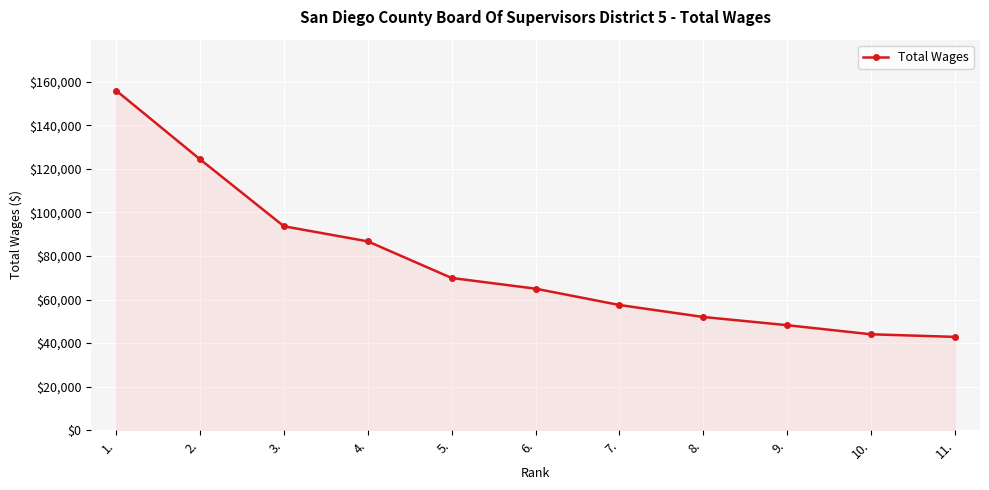

Reading right to left, list all the values displayed in this chart.

42869	44059	48237	52000	57502	65000	69909	86715	93645	124384	155931